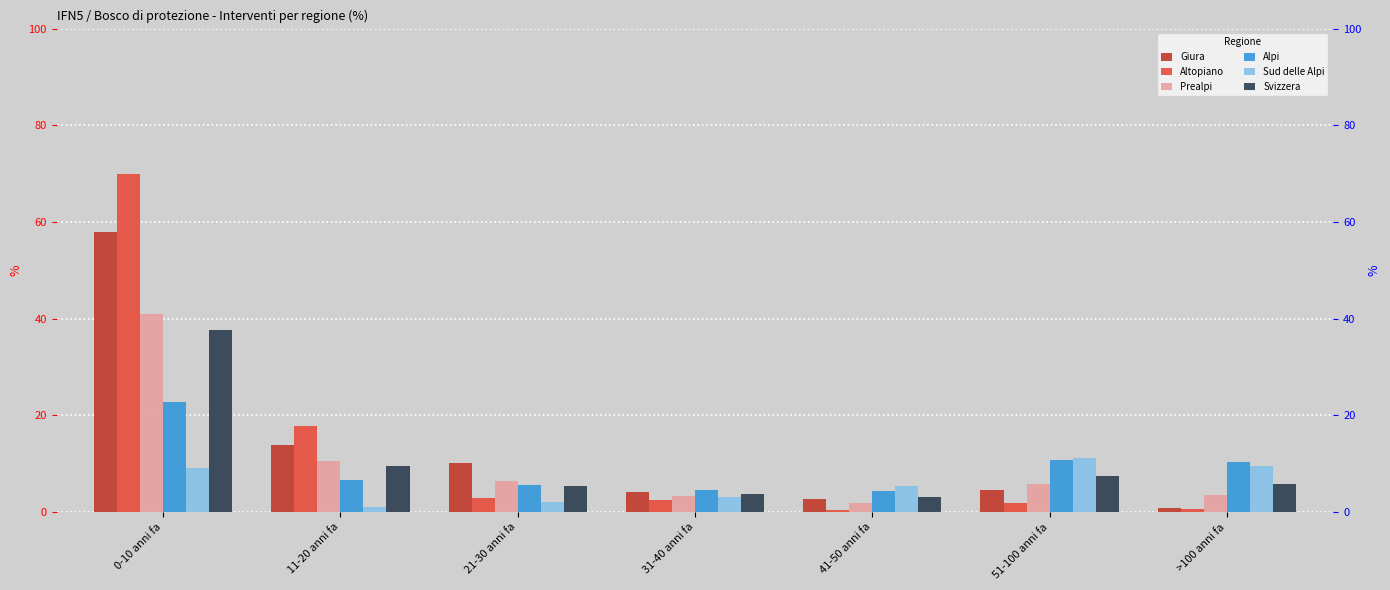

What are all the series names shown in the legend?

Giura, Altopiano, Prealpi, Alpi, Sud delle Alpi, Svizzera